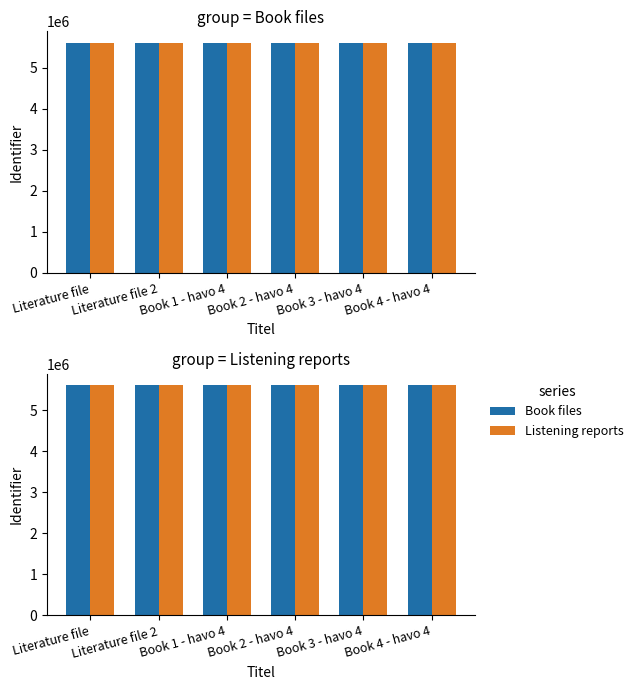

At how many categories does at least one series exceed 5613905?

2